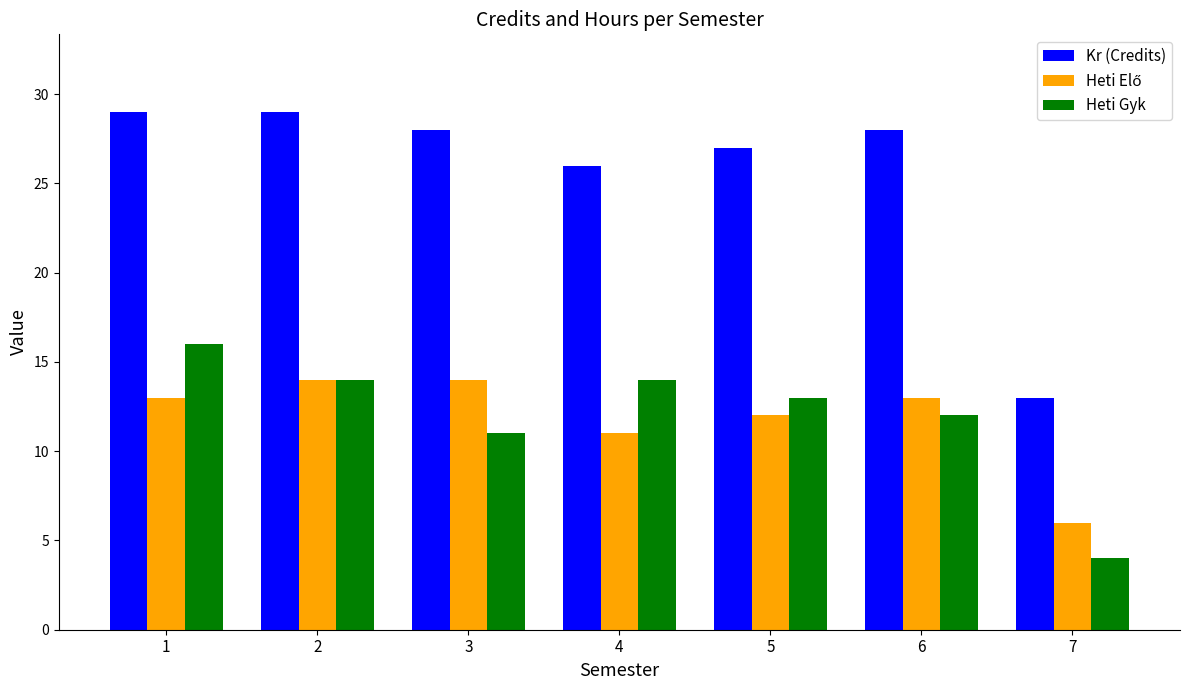

What is the minimum value shown in the chart?

4